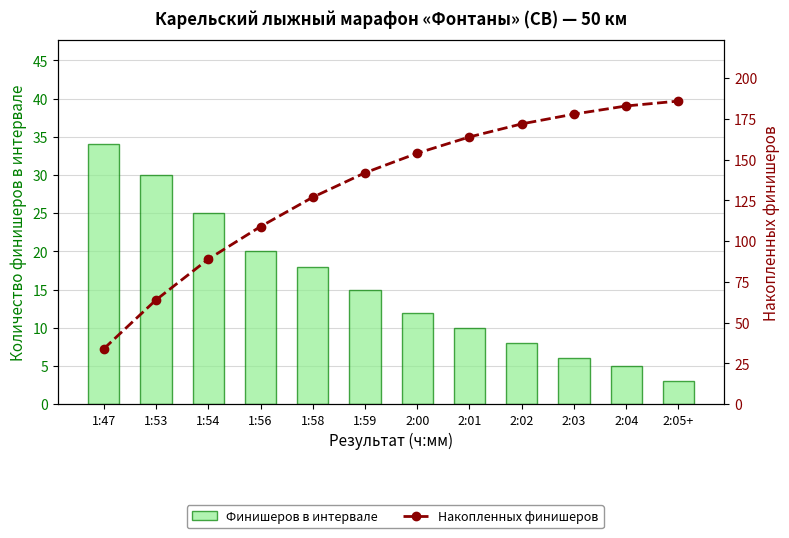

Reading left to right, what are all the values shown in this chart?

Финишеров в интервале: 34	30	25	20	18	15	12	10	8	6	5	3
Накопленных финишеров: 34	64	89	109	127	142	154	164	172	178	183	186